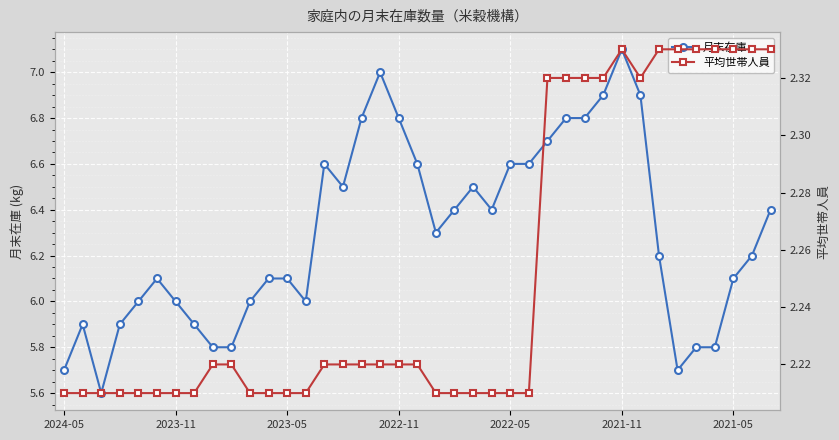

Reading left to right, list all the values displayed in this chart.

月末在庫: 5.7	5.9	5.6	5.9	6.0	6.1	6.0	5.9	5.8	5.8	6.0	6.1	6.1	6.0	6.6	6.5	6.8	7.0	6.8	6.6	6.3	6.4	6.5	6.4	6.6	6.6	6.7	6.8	6.8	6.9	7.1	6.9	6.2	5.7	5.8	5.8	6.1	6.2	6.4
平均世帯人員: 2.2	2.2	2.2	2.2	2.2	2.2	2.2	2.2	2.2	2.2	2.2	2.2	2.2	2.2	2.2	2.2	2.2	2.2	2.2	2.2	2.2	2.2	2.2	2.2	2.2	2.2	2.3	2.3	2.3	2.3	2.3	2.3	2.3	2.3	2.3	2.3	2.3	2.3	2.3